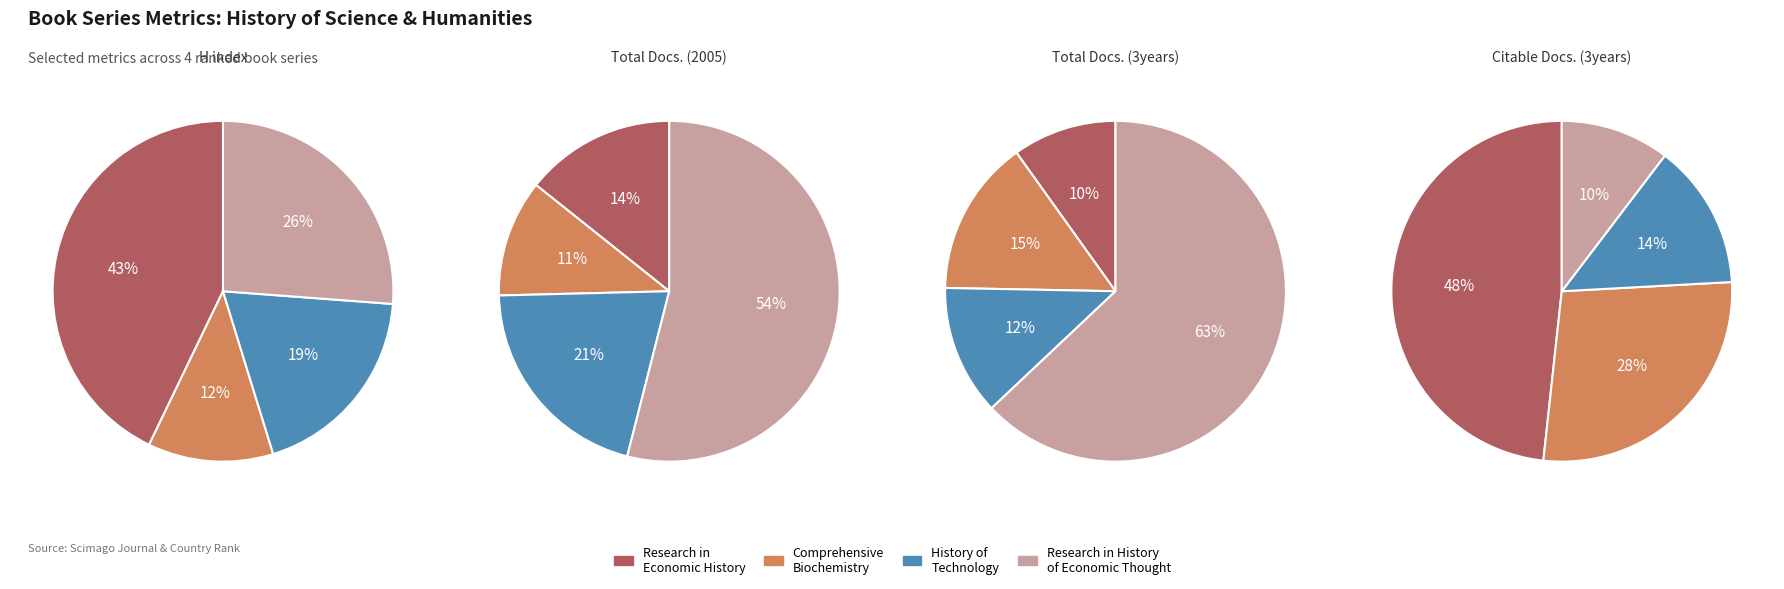

Is it true that Research in the History of Economic Thought is 24% of the pie?

False